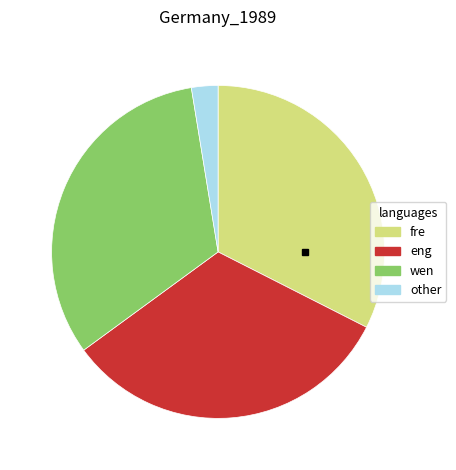

Does any single category account for the majority?

No